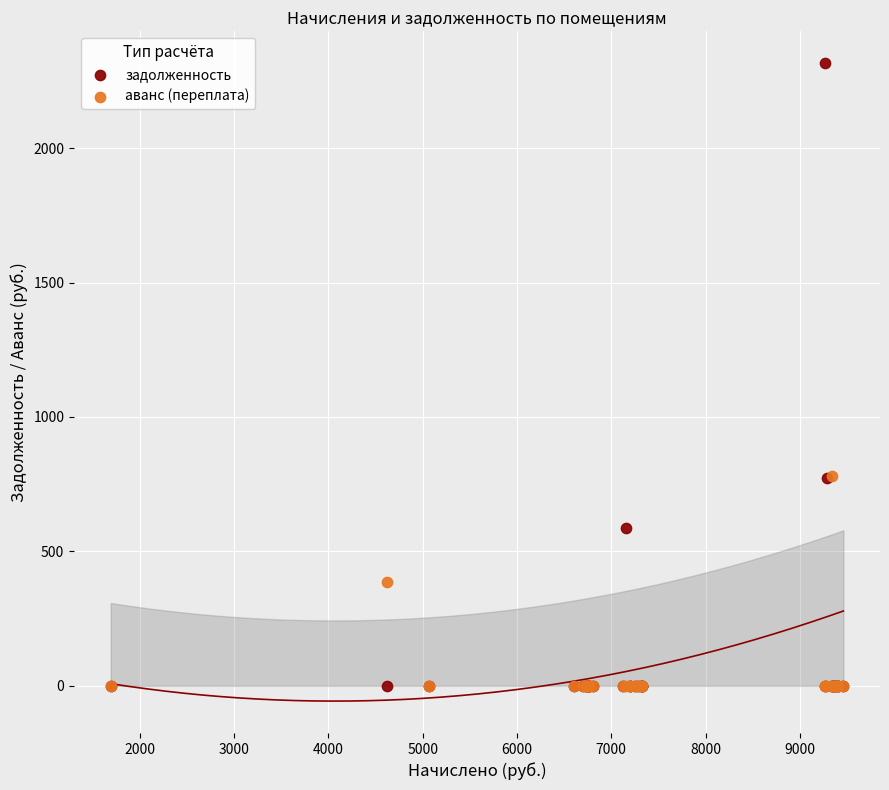

What are all the series names shown in the legend?

задолженность, аванс (переплата)